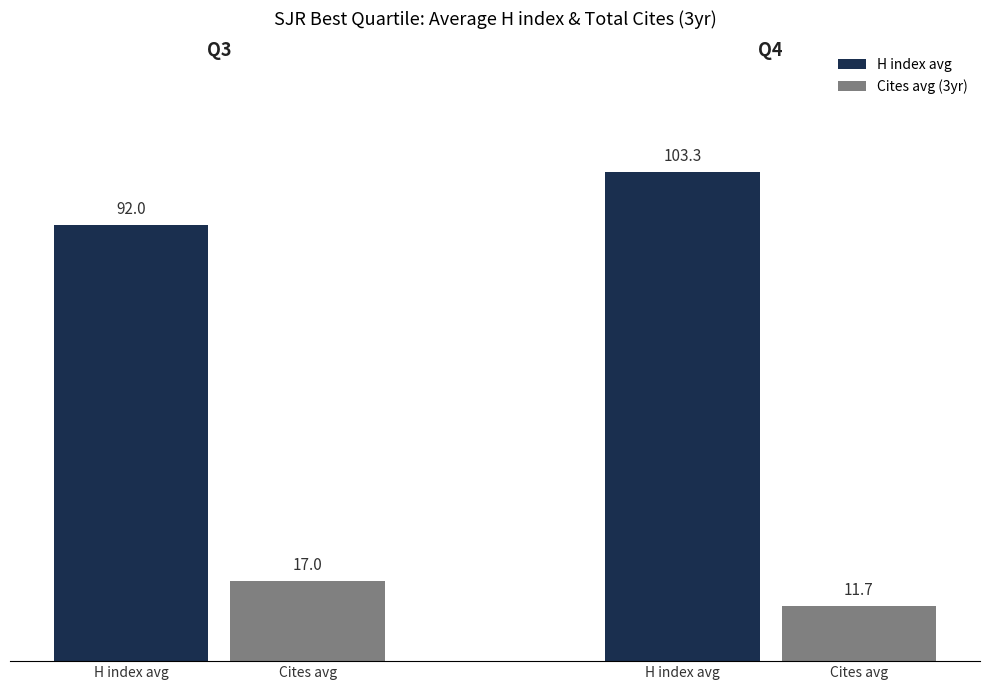

Where is Total Cites (3years) nearest to the value 24?

Q3